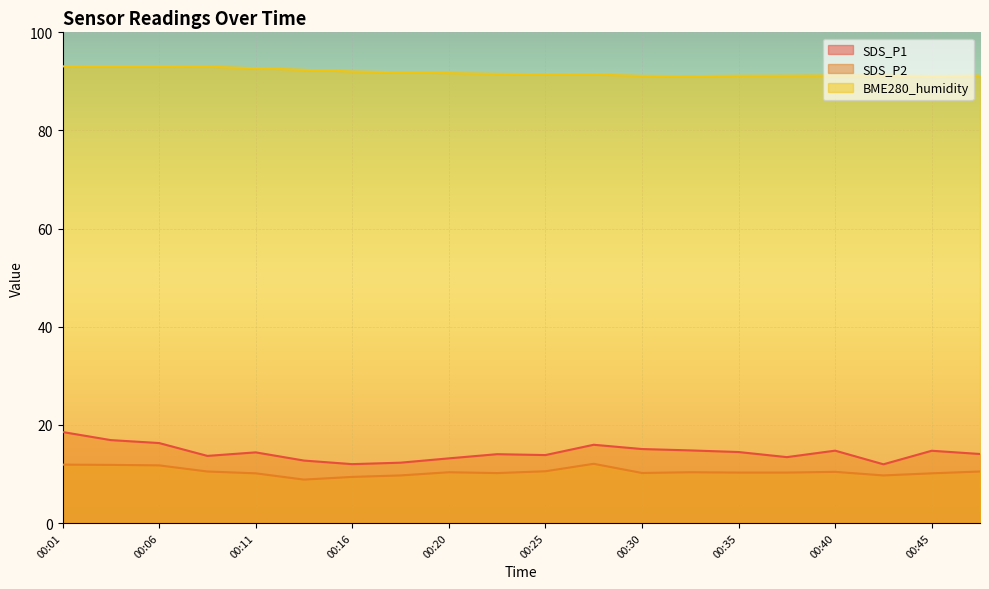

Count the number of data series in this chart.

3